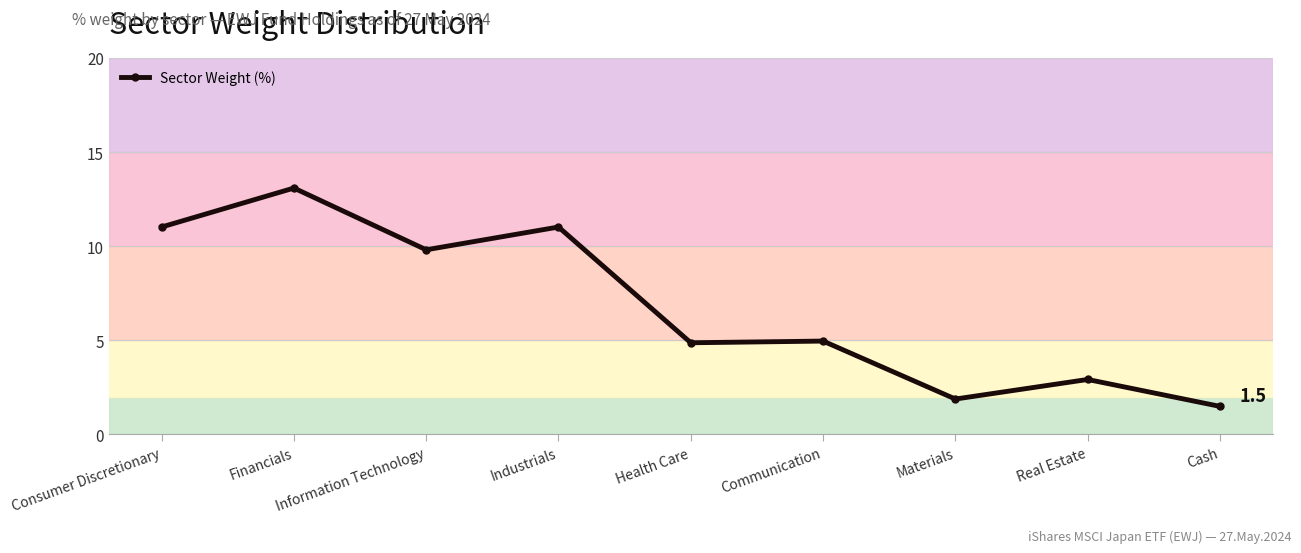

What is the change in value from Financials to Information Technology?

-3.3